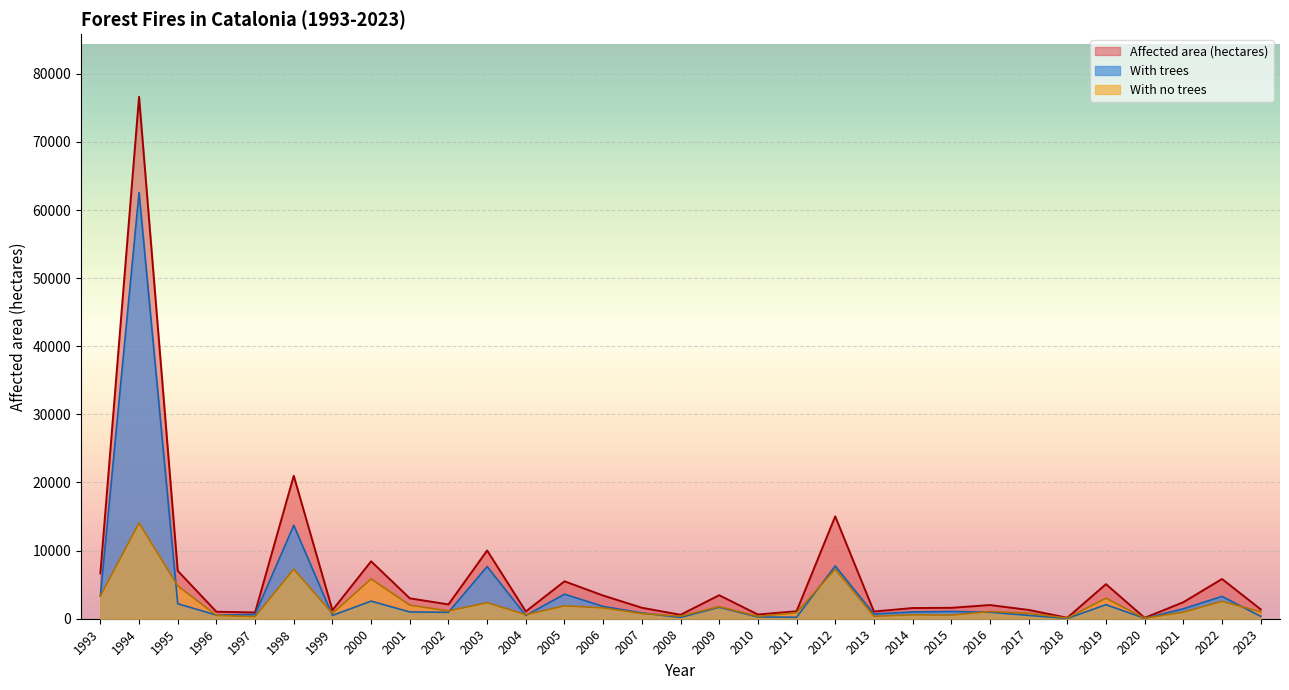

How many data points in With trees are above 993?

15